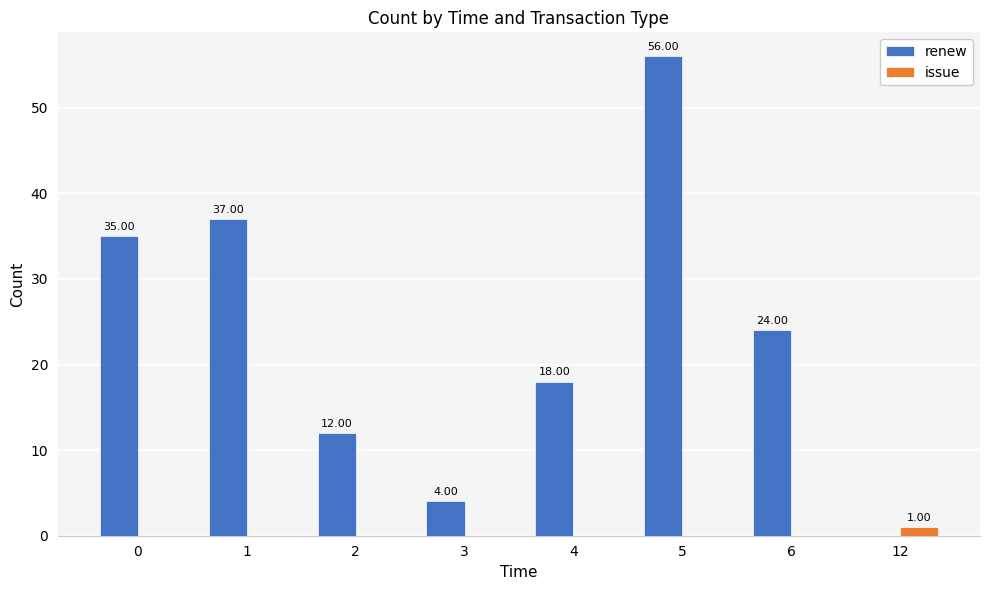

Which series has the largest total across all categories?

renew